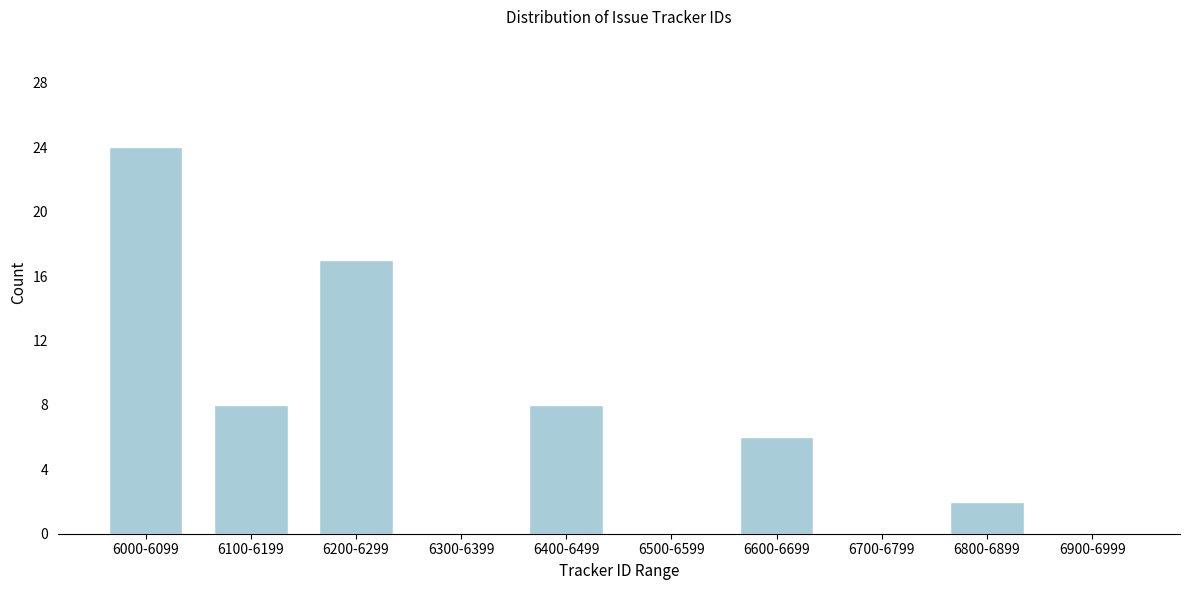

Reading left to right, list all the values displayed in this chart.

6000-6099=24	6100-6199=8	6200-6299=17	6300-6399=0	6400-6499=8	6500-6599=0	6600-6699=6	6700-6799=0	6800-6899=2	6900-6999=0